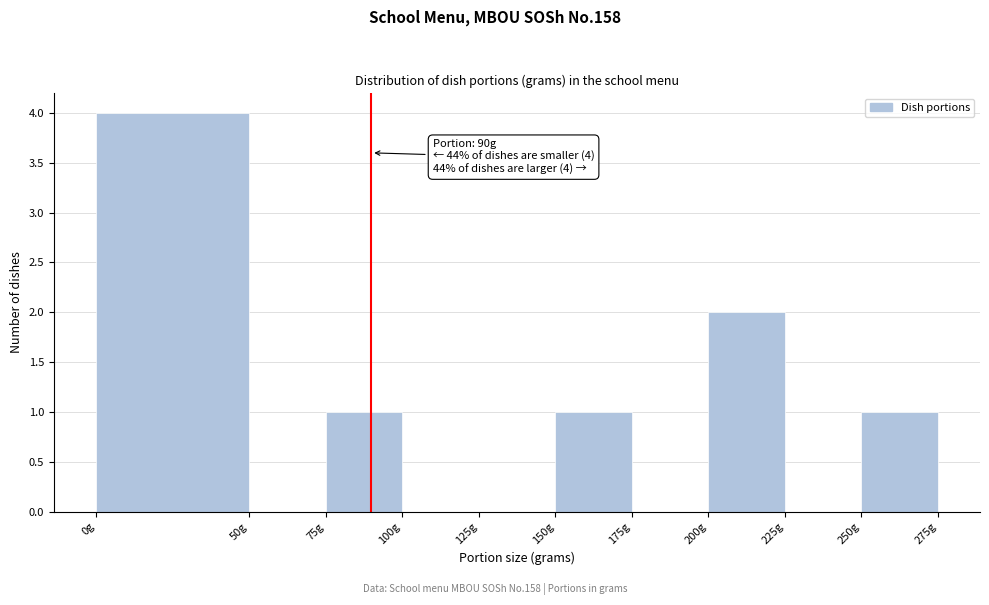

Over which range of the x-axis is the bar tallest?

0 to 50